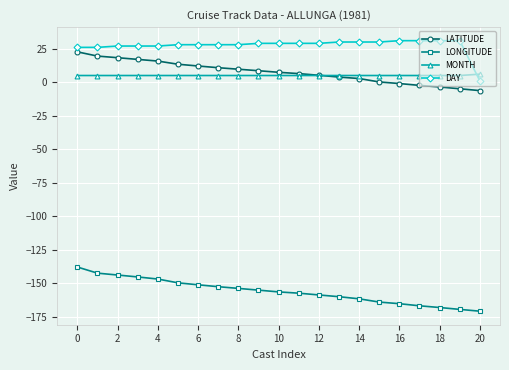

How many data points in DAY are less than 29?

10